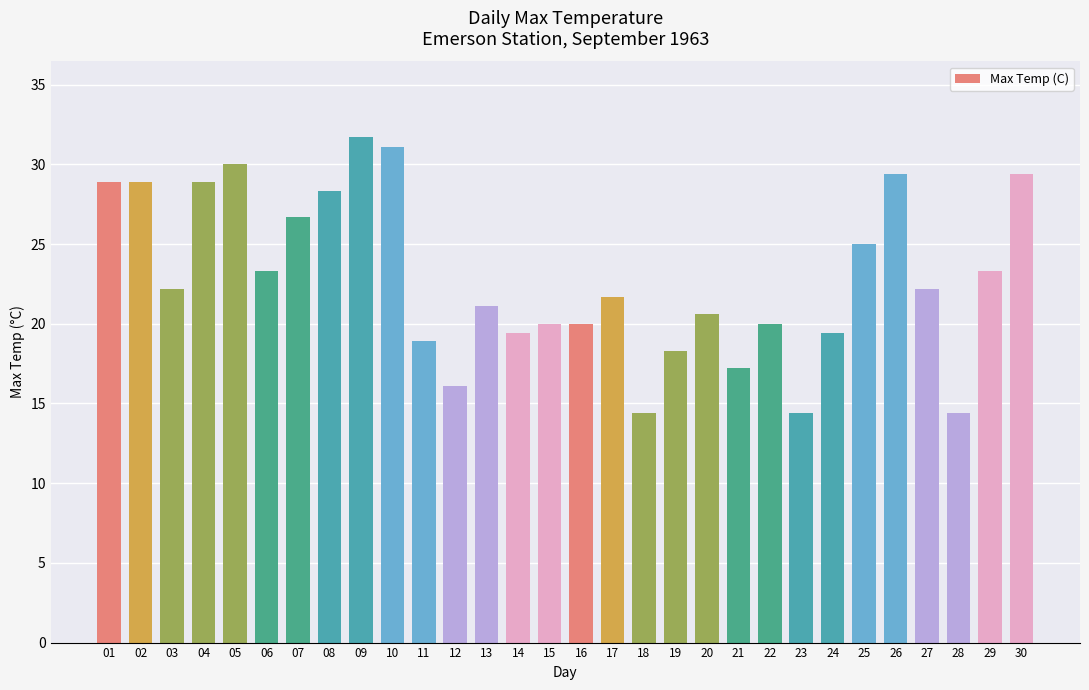

Are the bars grouped side by side (vs. stacked)?

No